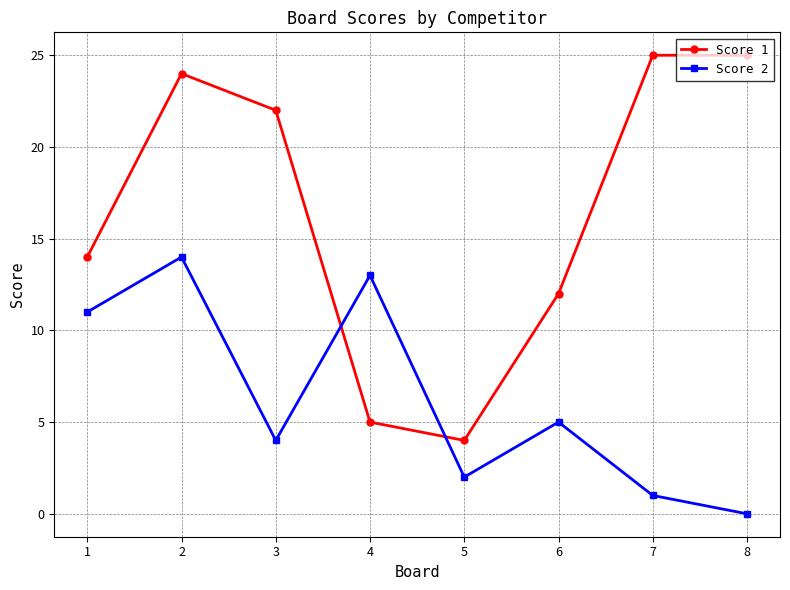

List the series in order of their overall mean, highest first.

Score 1, Score 2